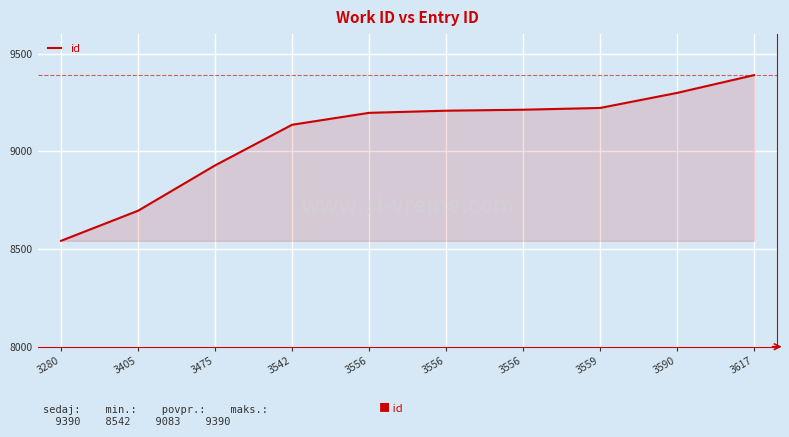

What is the difference between the maximum and minimum values?

848